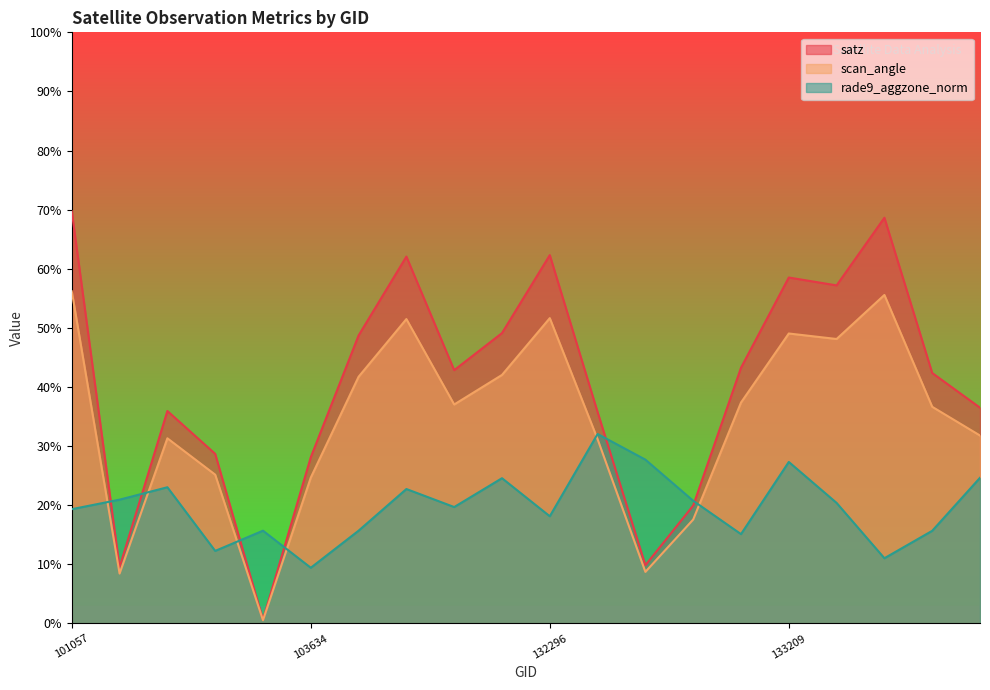

Which series has the largest total across all categories?

satz